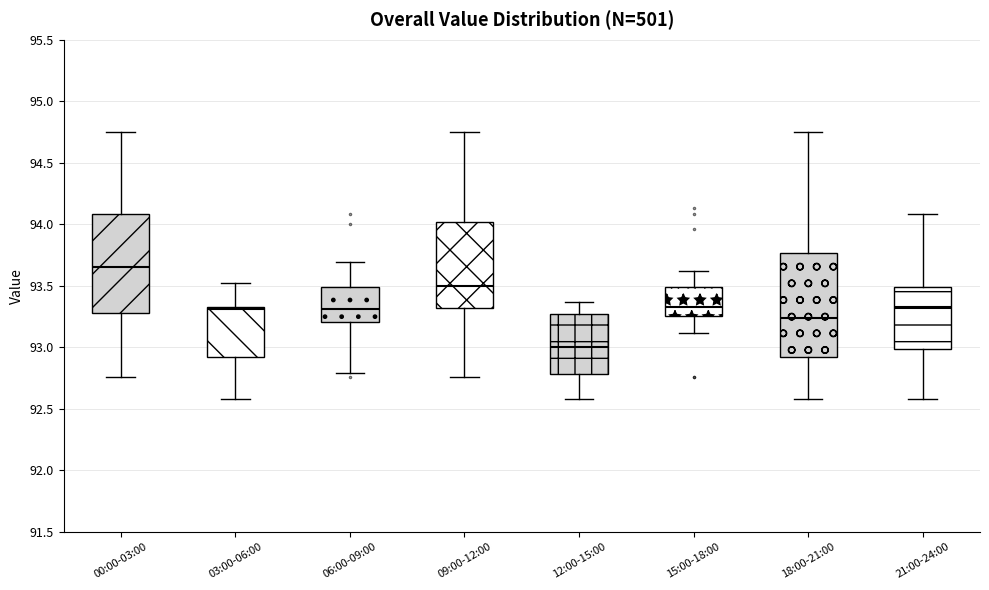

Which box has the lowest median line?

12:00-15:00